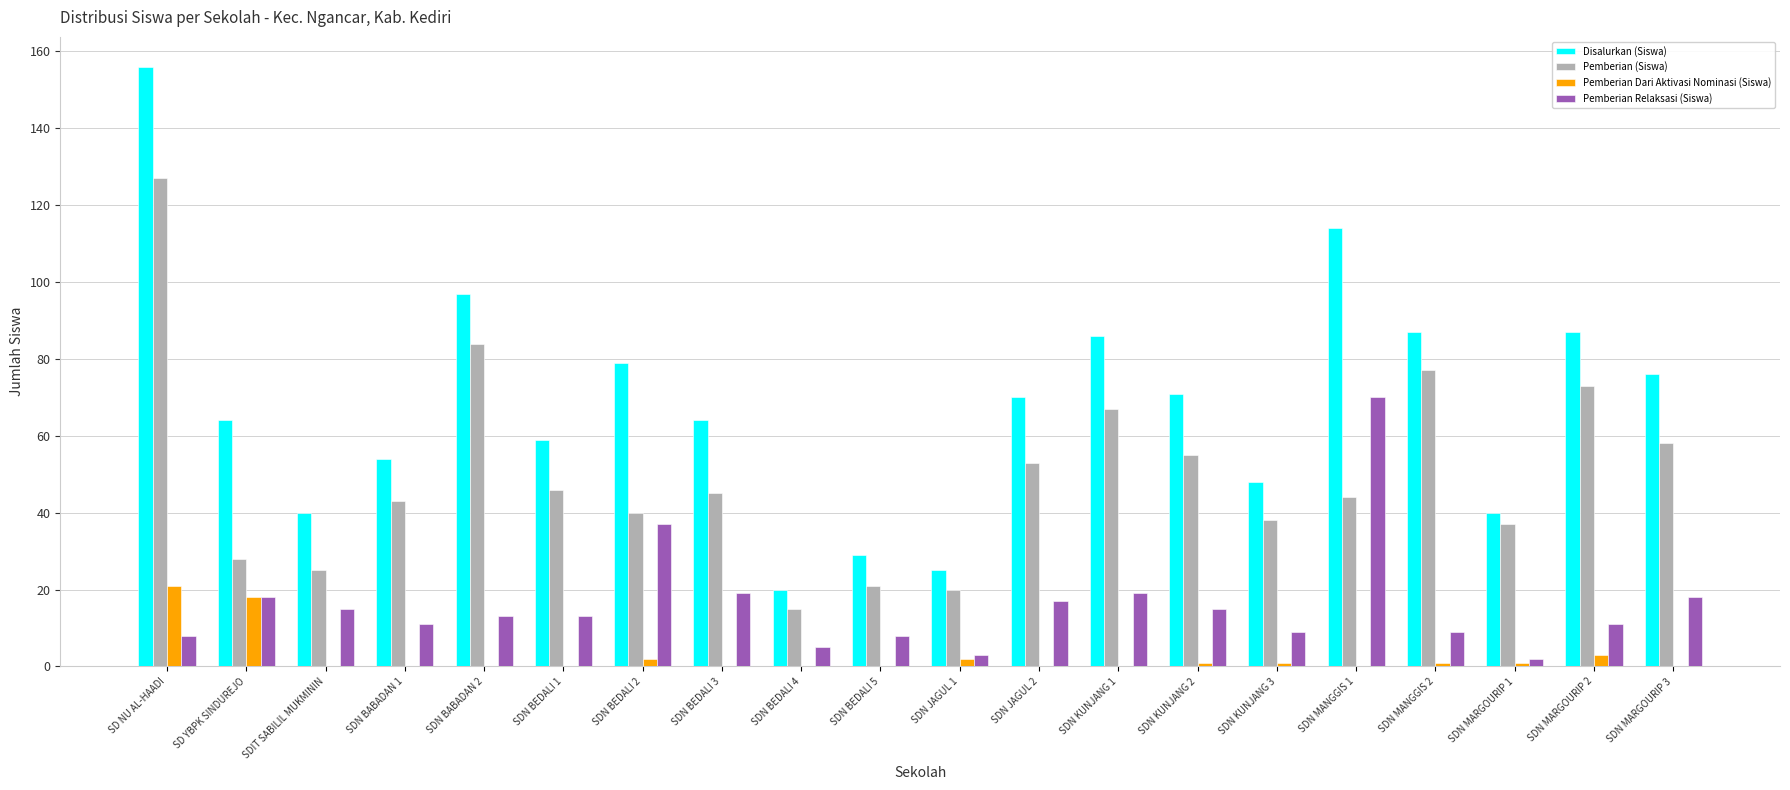

How many groups of bars are there?

20